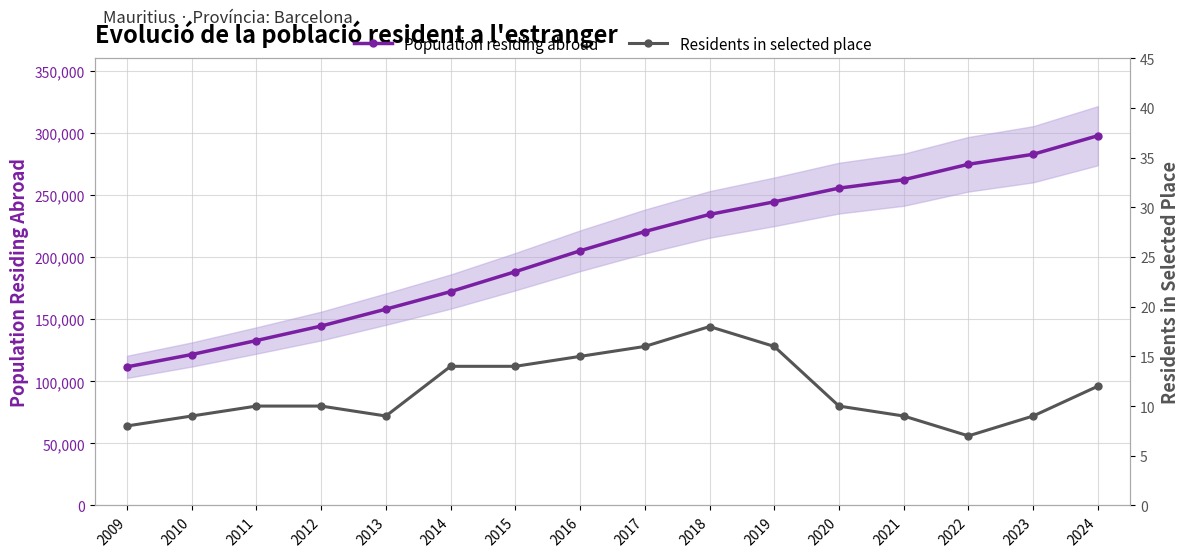

Where does the Population residing abroad series first go above 220660?

2018